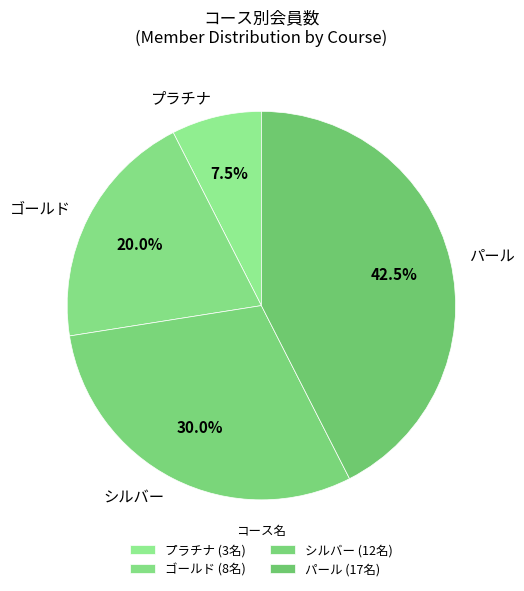

Does any single category account for the majority?

No